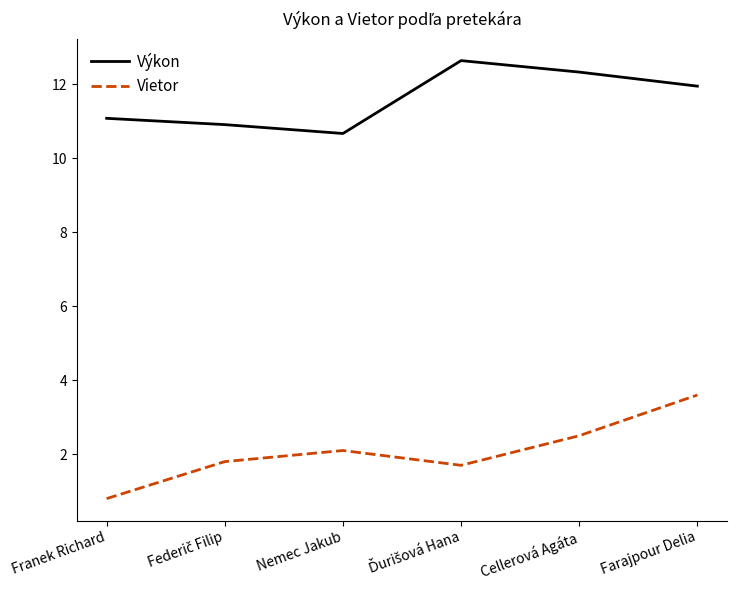

What is the difference between the highest and lowest values at Cellerová Agáta?

9.8